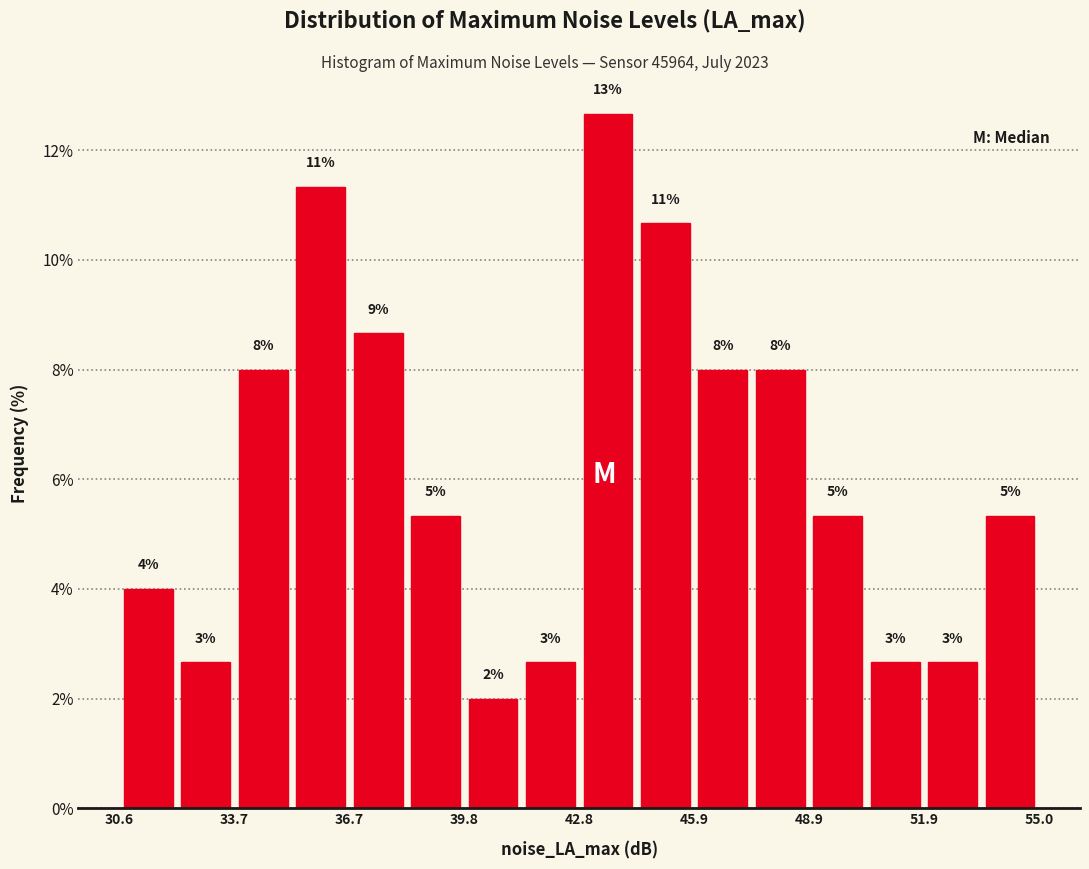

Around what value on the x-axis is the tallest bar? Give the approximate position of its centre, as read against the axis.

43.5